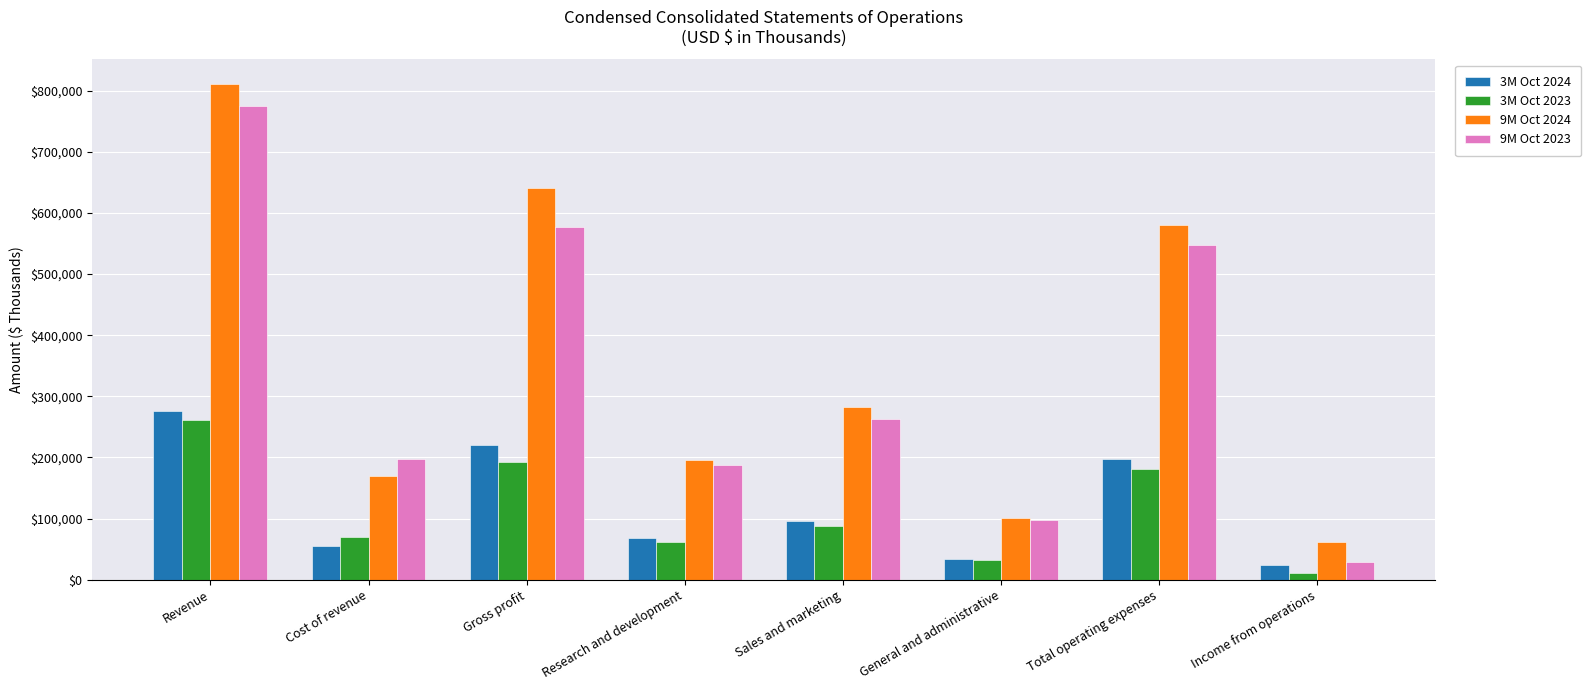

What are all the series names shown in the legend?

3M Oct 2024, 3M Oct 2023, 9M Oct 2024, 9M Oct 2023